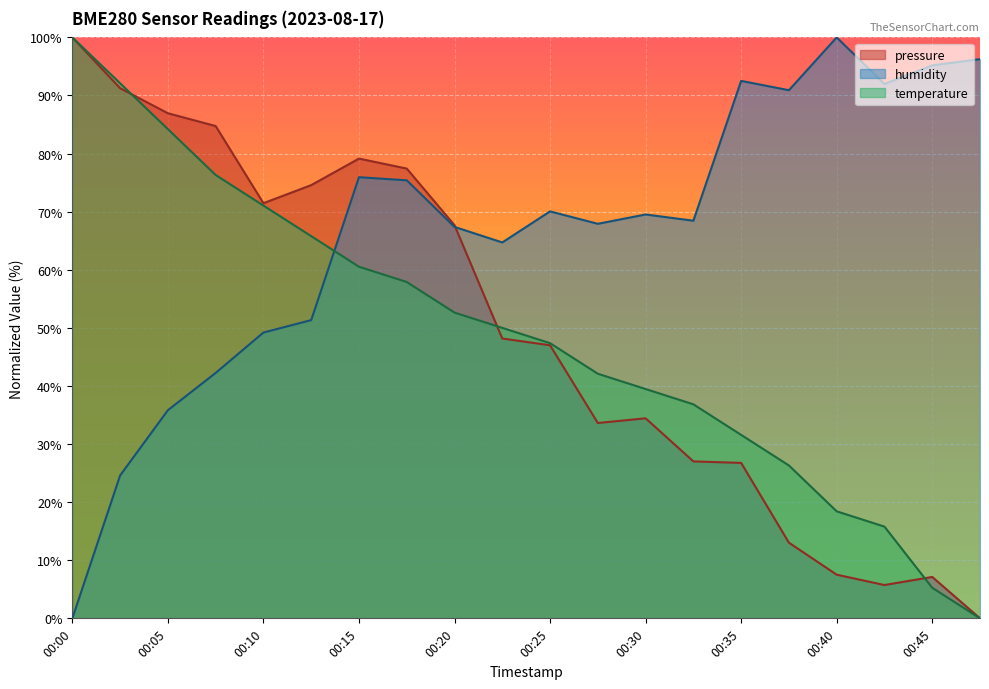

How many data points in pressure are less than 48?

10